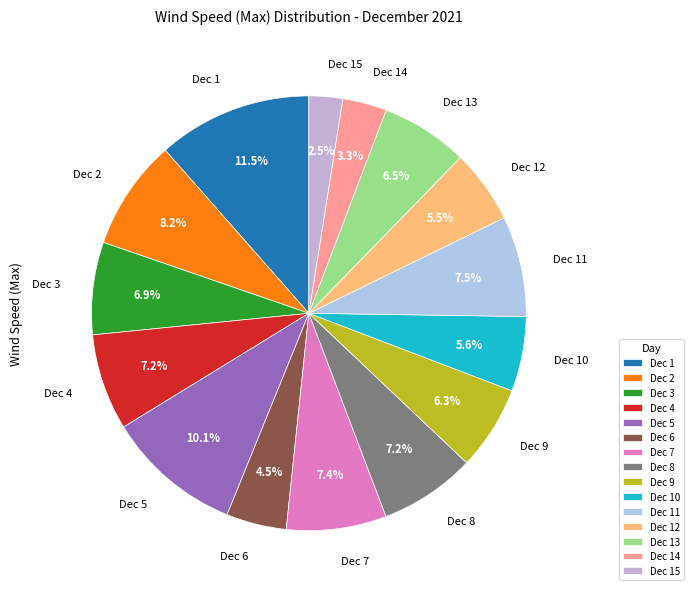

Count the number of slices in the pie.

15